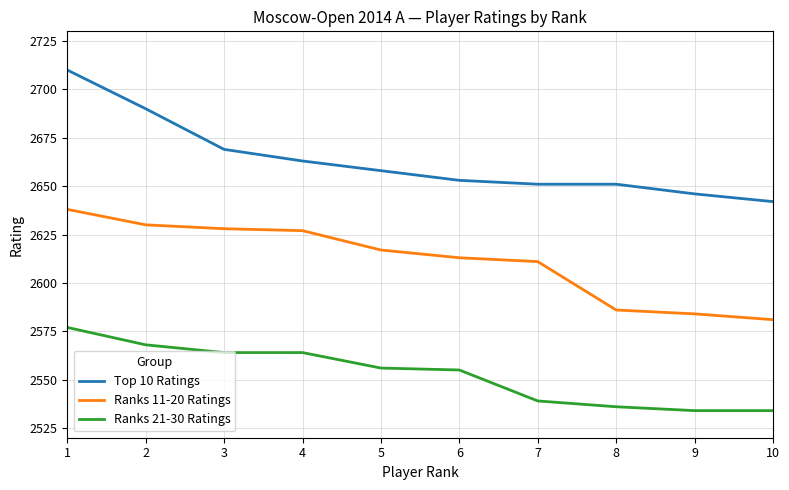

Between 2 and 7, which series saw the biggest shift?

Top 10 Ratings